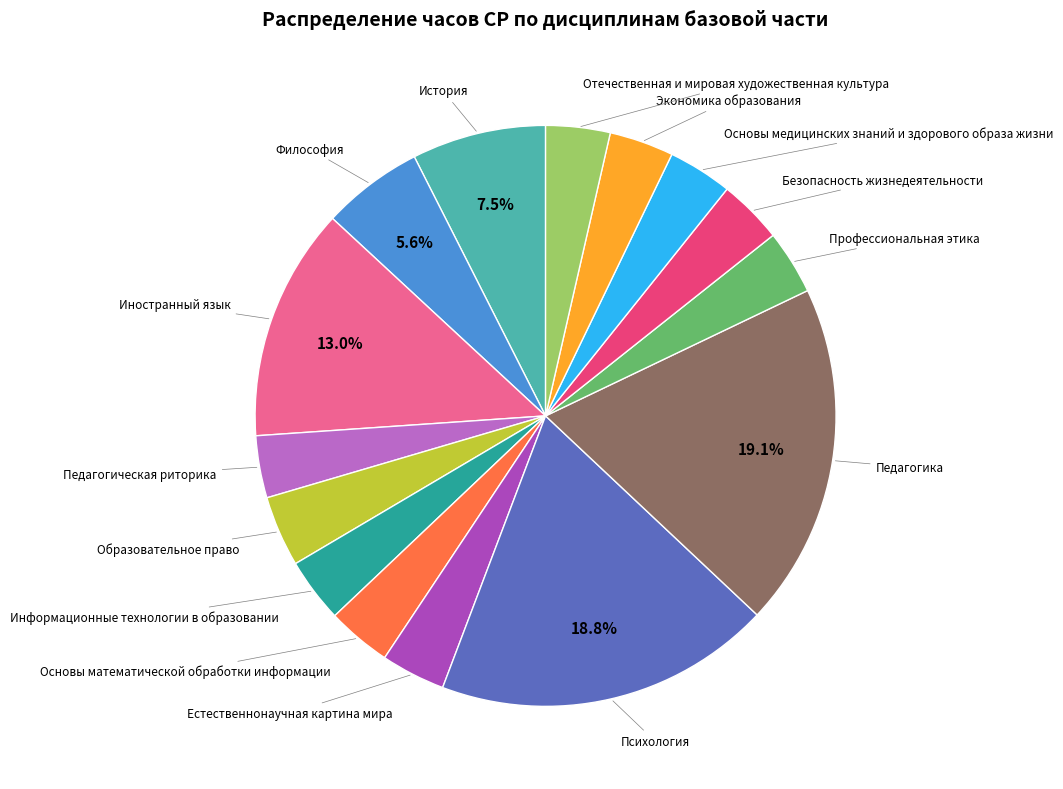

How many segments does this pie chart have?

15